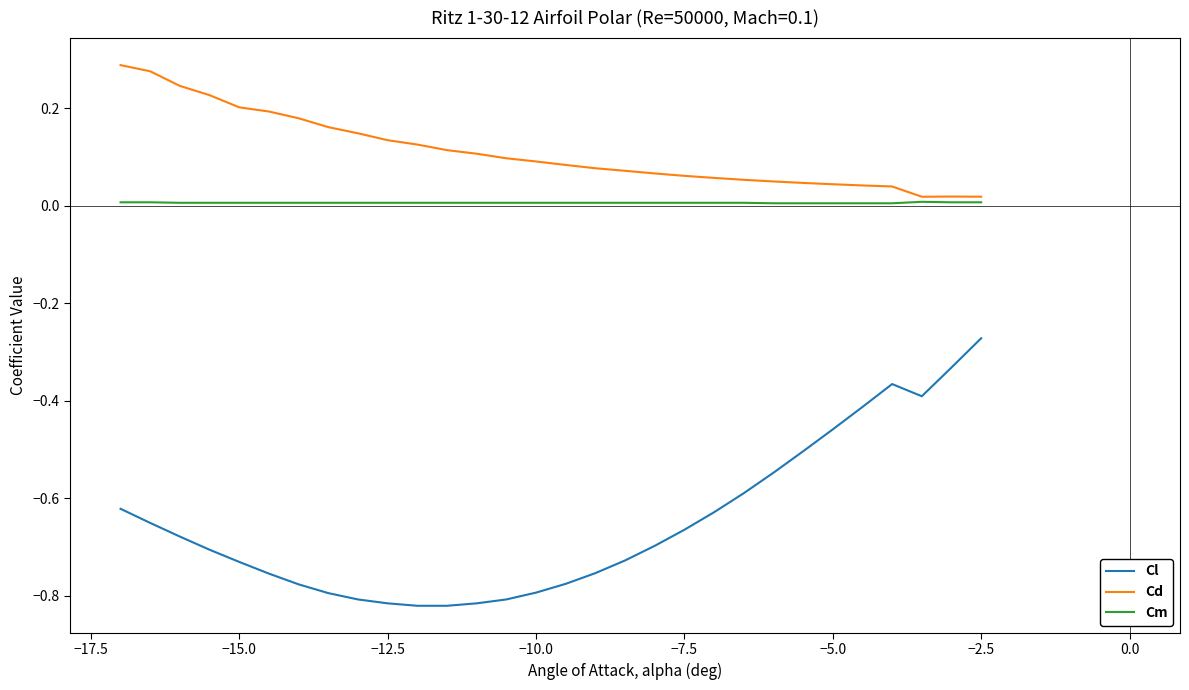

Which series has the largest range (max minus min)?

Cl